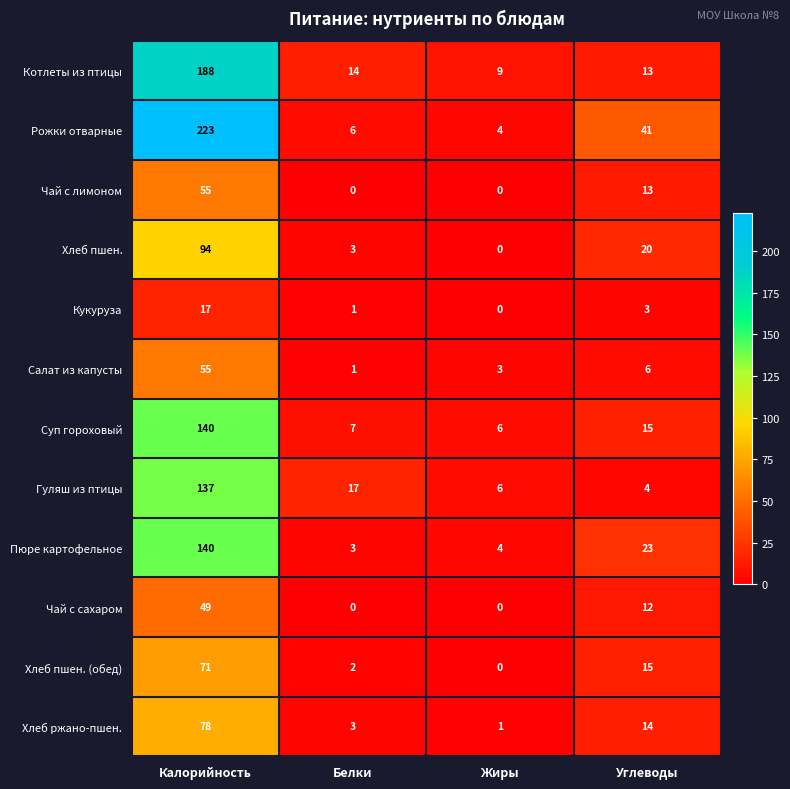

True or false: Чай с лимоном has a value of 33 at Калорийность.

False